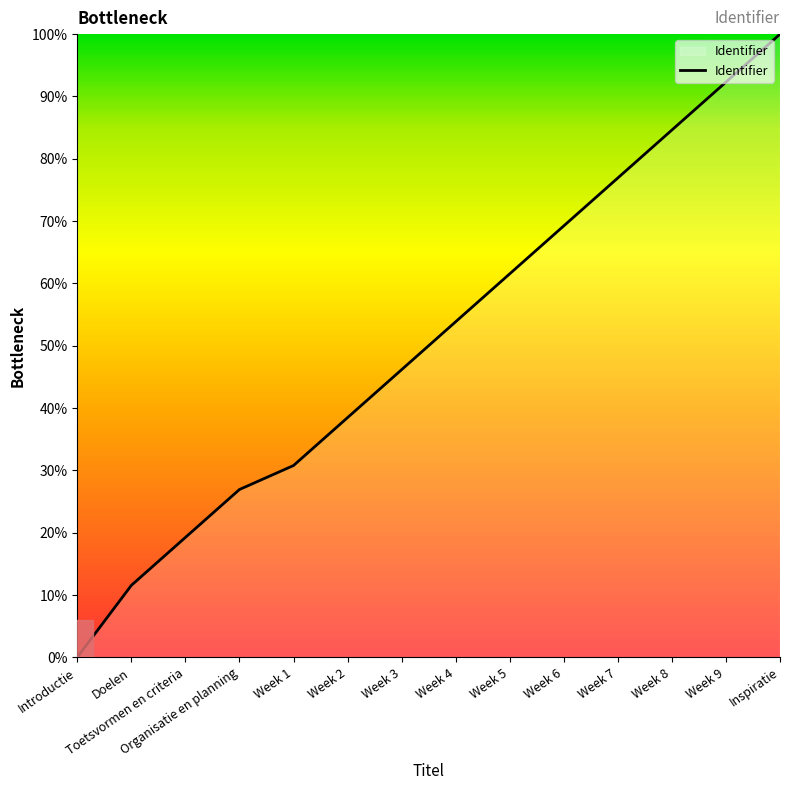

What is the greatest value displayed?

100.0